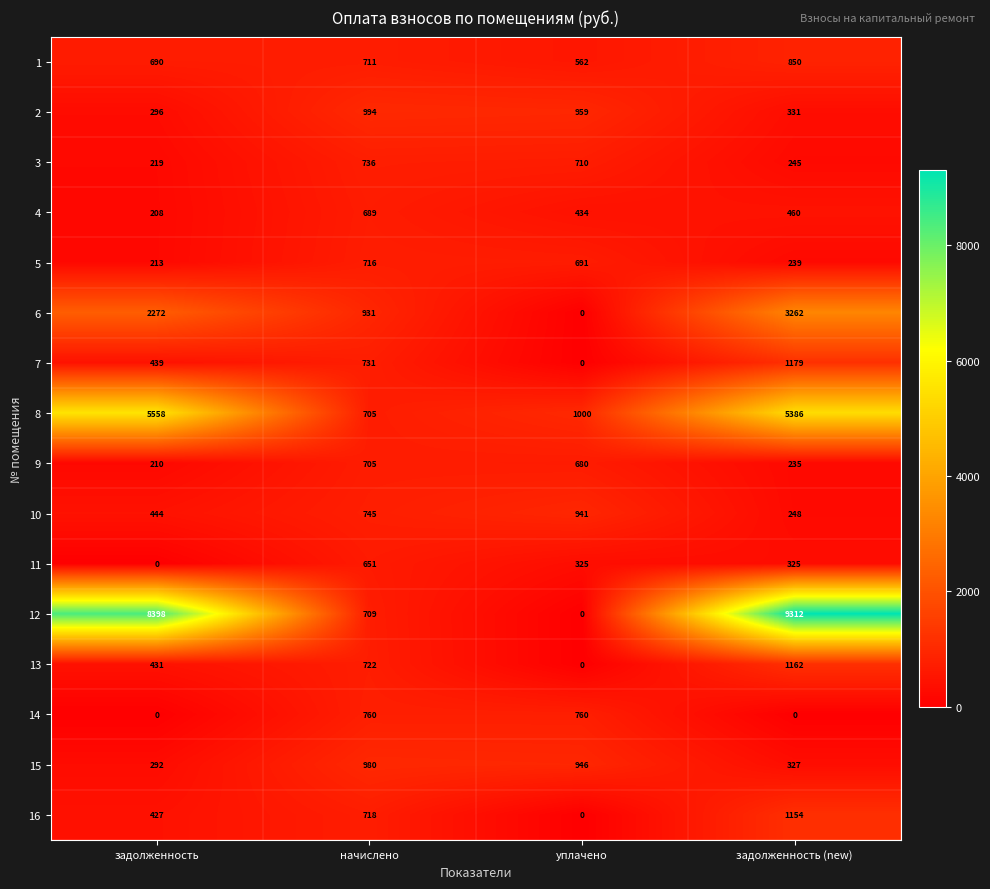

Rank the series at задолженность (new) from lowest to highest value.

14, 9, 5, 3, 10, 11, 15, 2, 4, 1, 16, 13, 7, 6, 8, 12